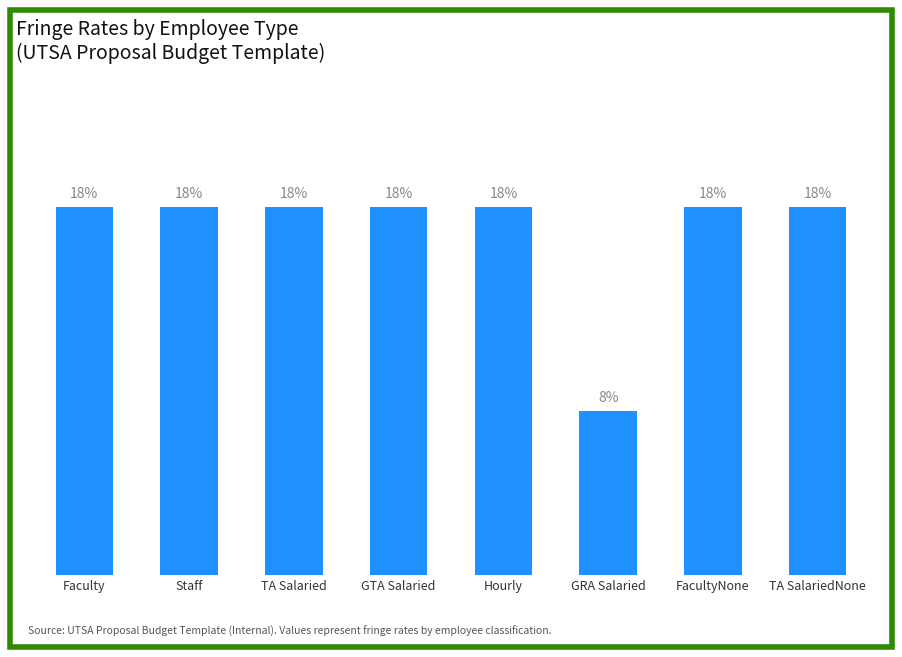

Does the chart contain any negative values?

No